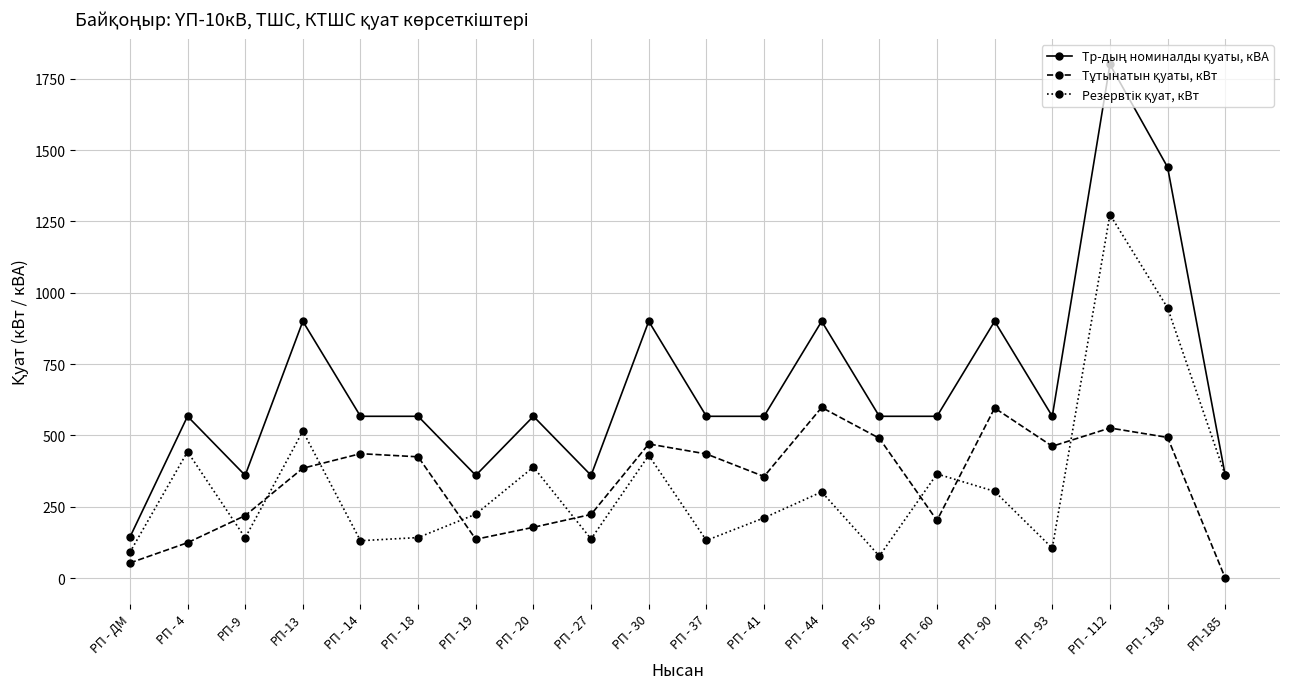

What is the total value across all series at РП - 20?

1134